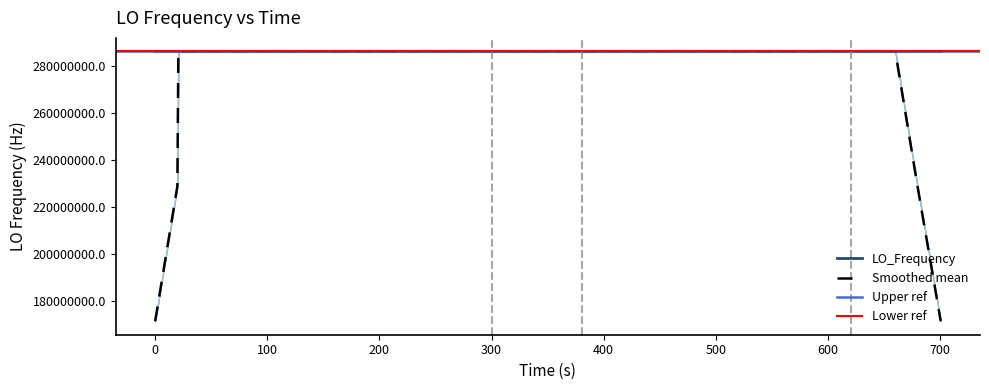

What is the maximum value for LO_Frequency?

286047002.8